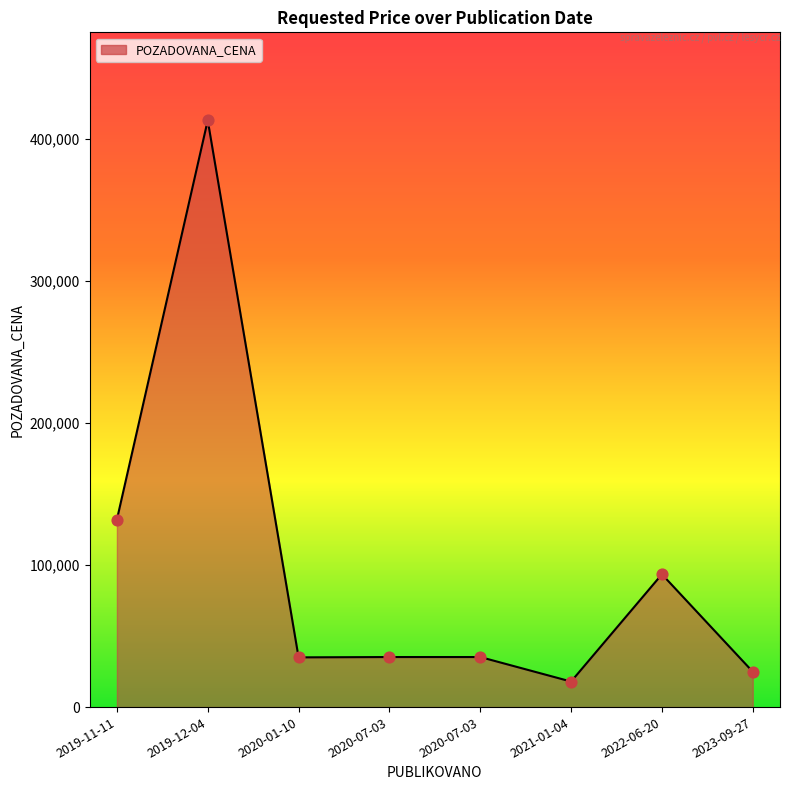

How many values are below 35230?

3